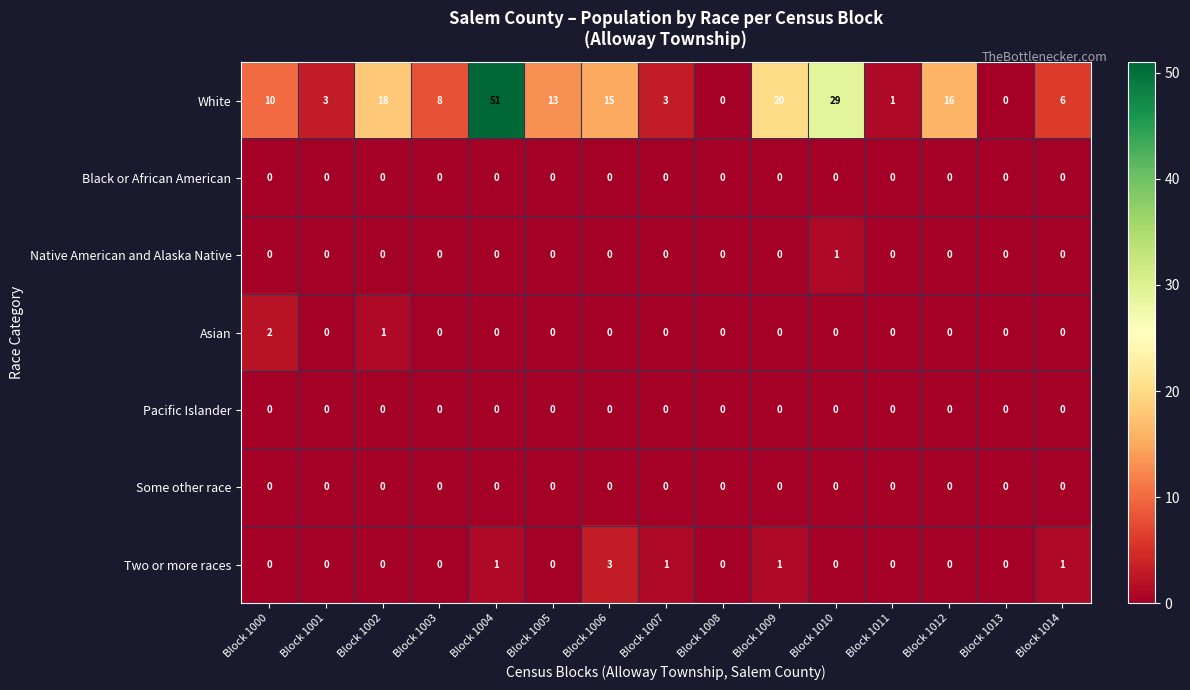

What is the total value across all series at Block 1009?

21